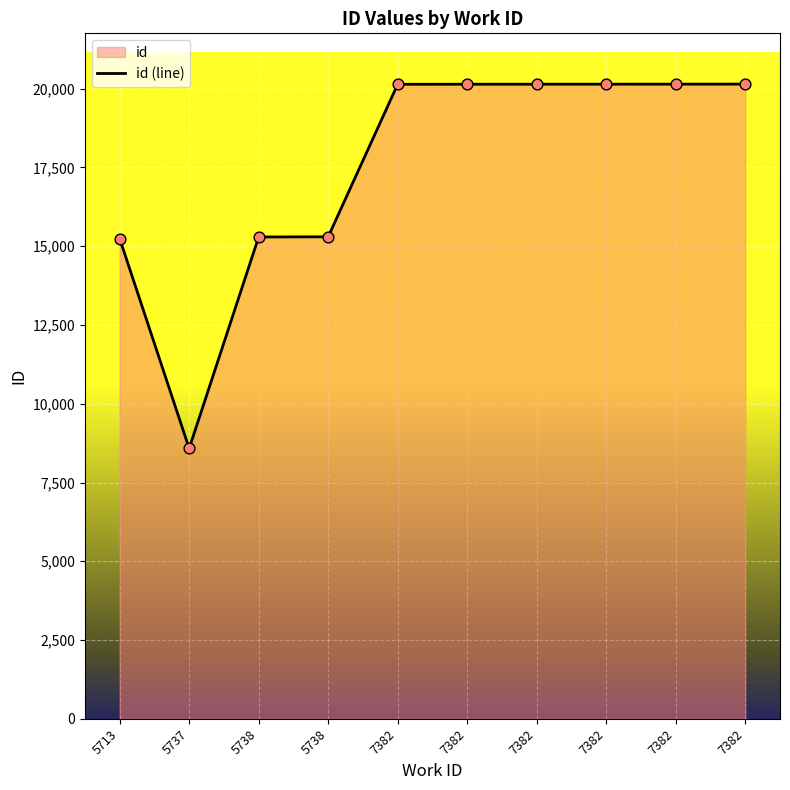

Between 7382 and 7382, which is larger?

7382